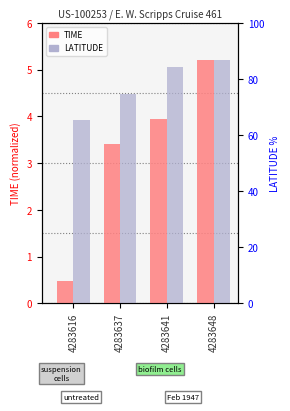

Between 4283637 and 4283641, which is larger?

4283641